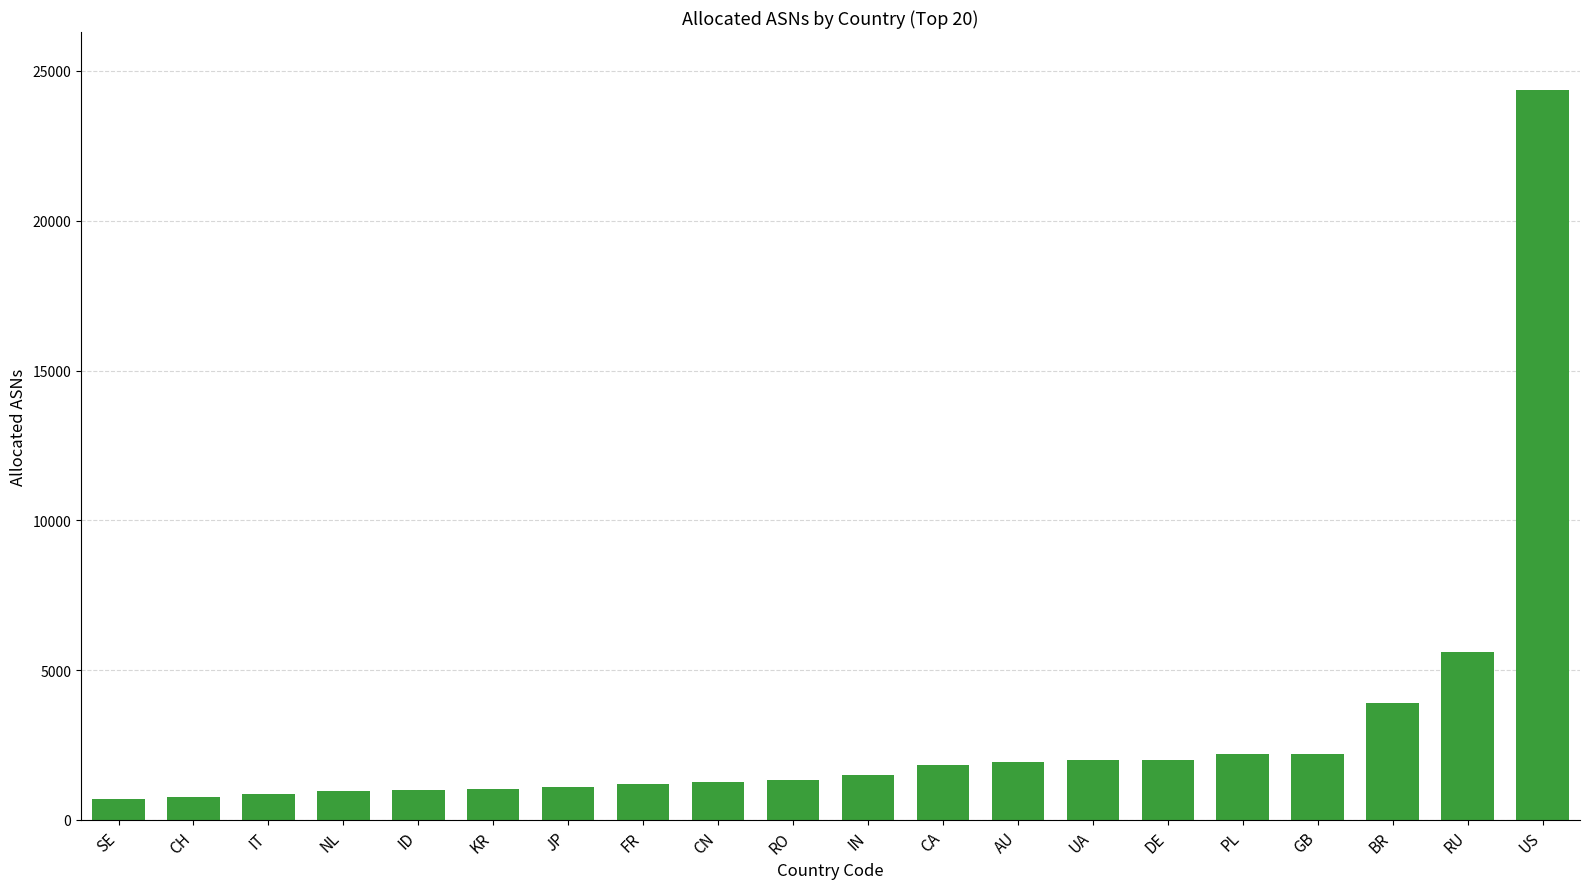

What is the minimum value shown in the chart?

706